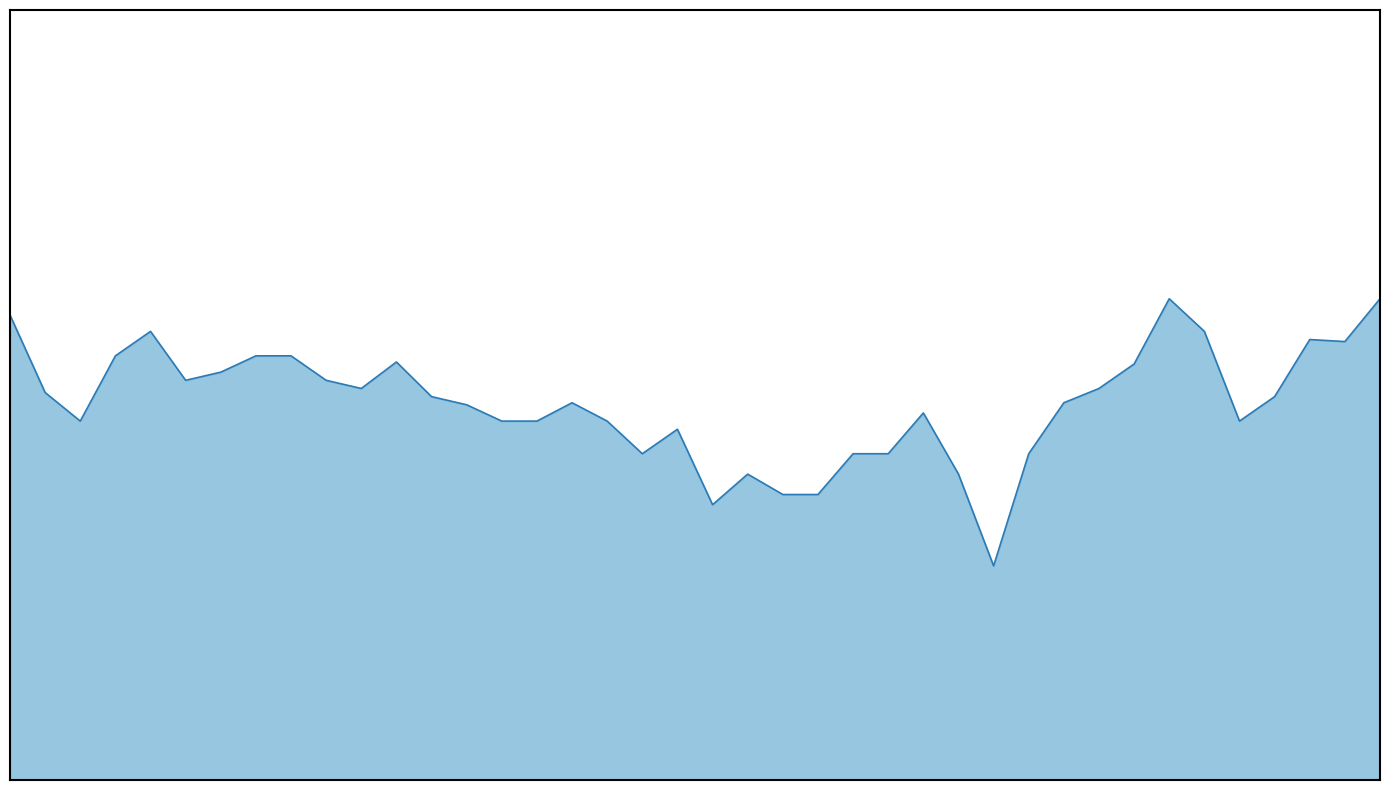

What is the value of the 27th point from the left?

0.9